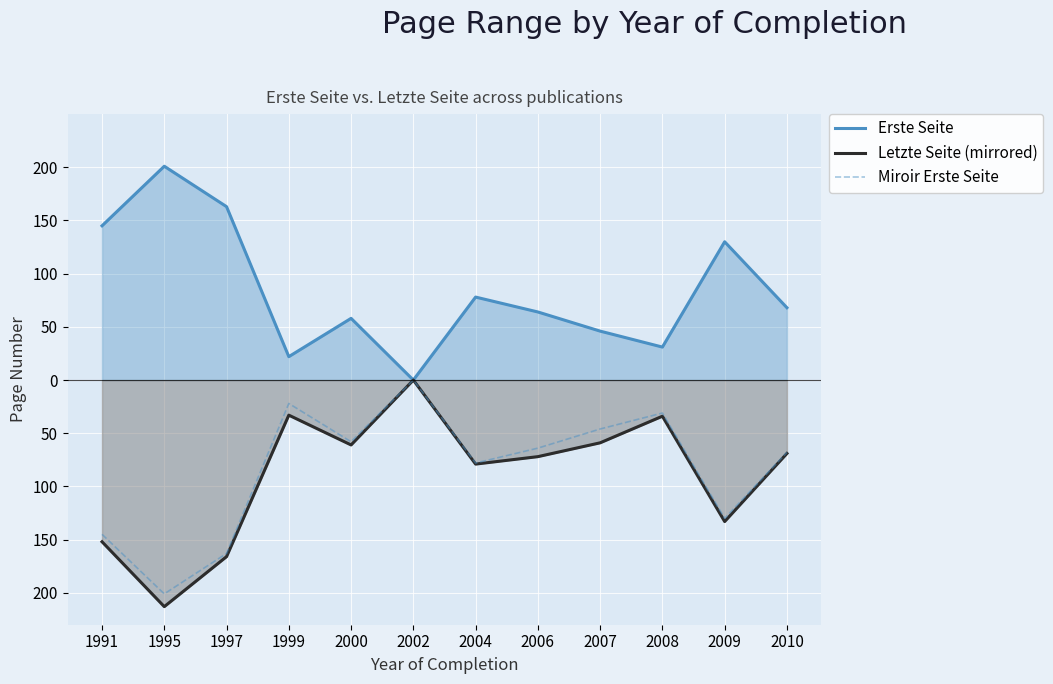

How many lines are shown in the chart?

3